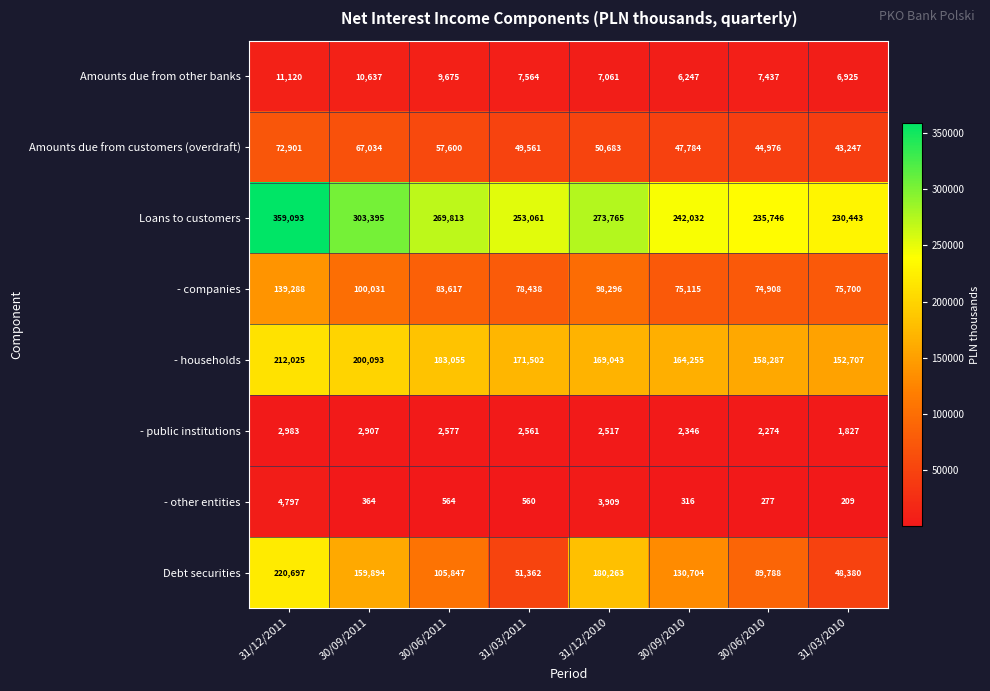

What is the sum of the Amounts due from other banks values at 31/12/2011 and 31/12/2010?

18181